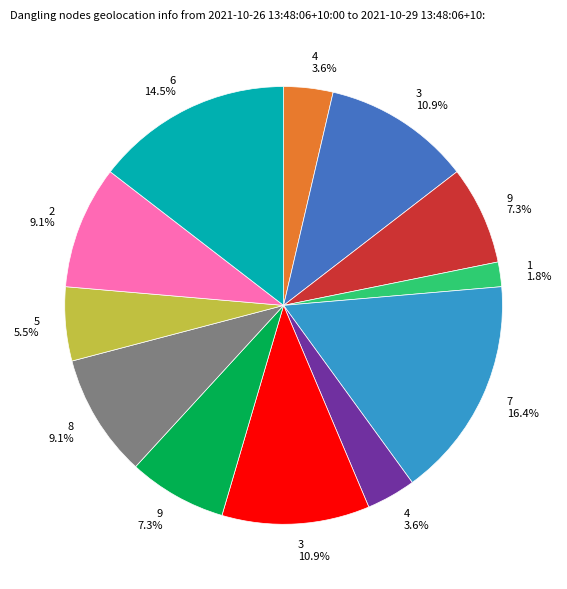

Does any single category account for the majority?

No